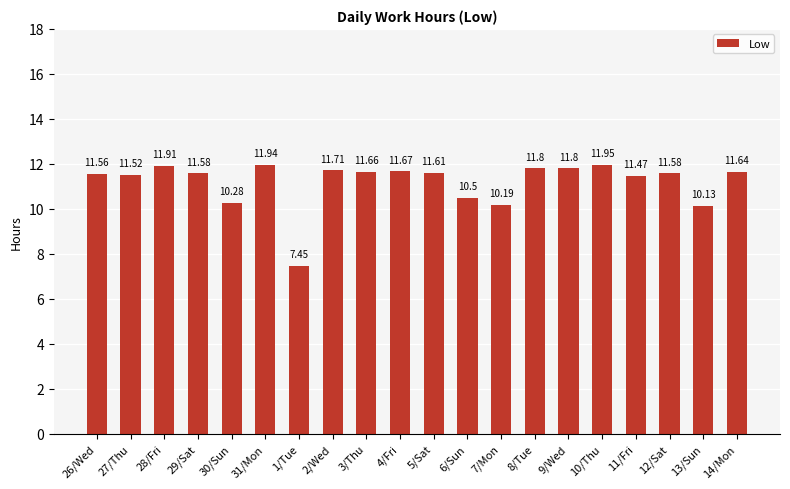

What is the label of the 15th bar from the left?

9/Wed